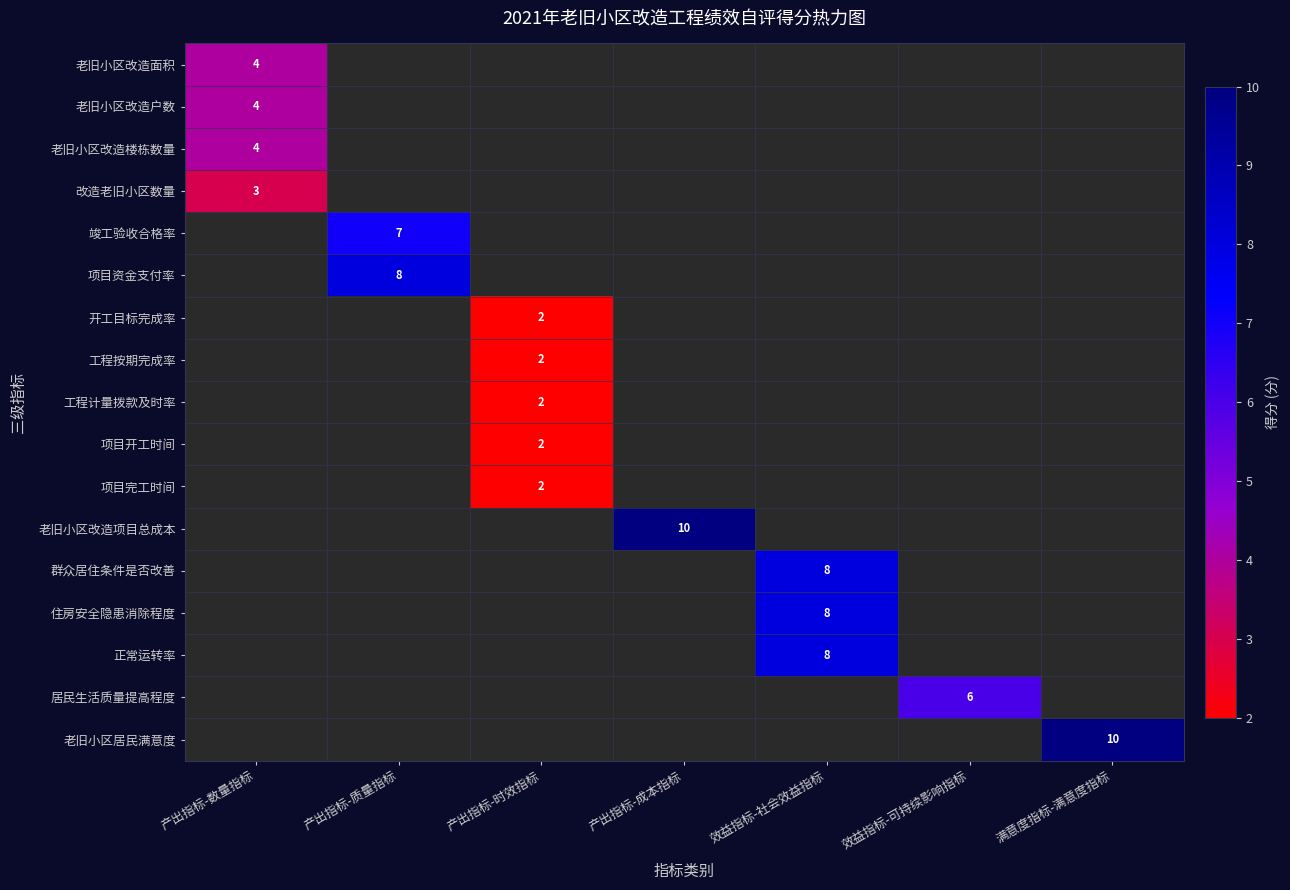

Is it true that 老旧小区改造户数 equals 2 at 产出指标-数量指标?

False